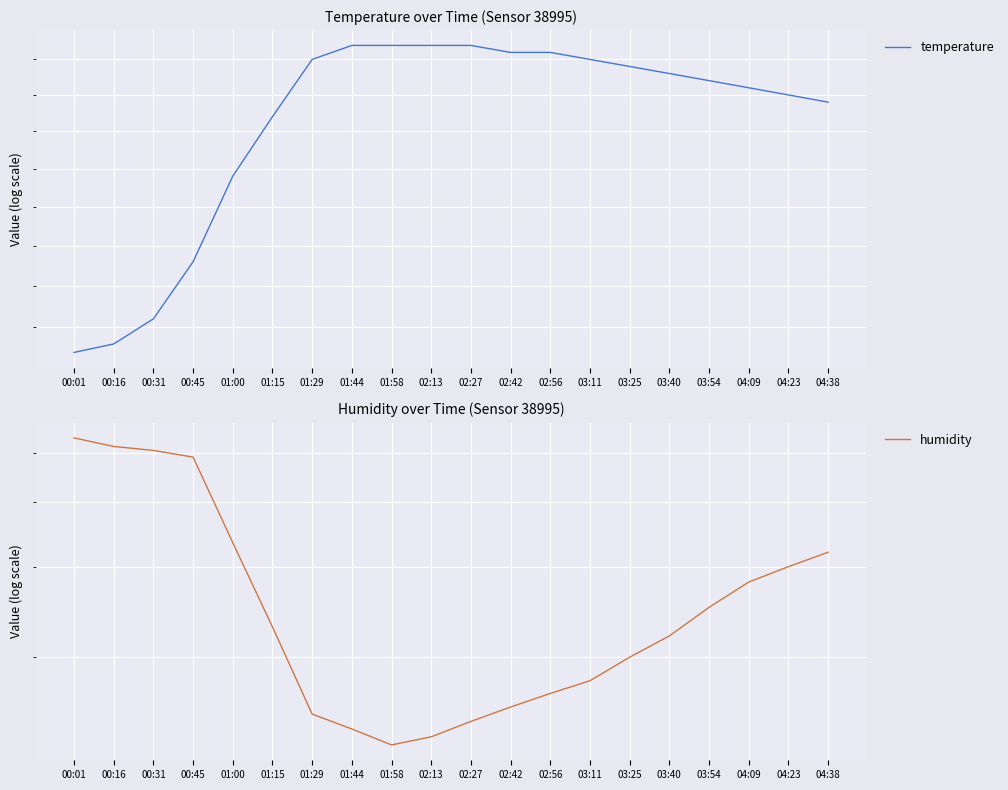

What is the difference between the temperature values at 01:44 and 01:15?

1.0